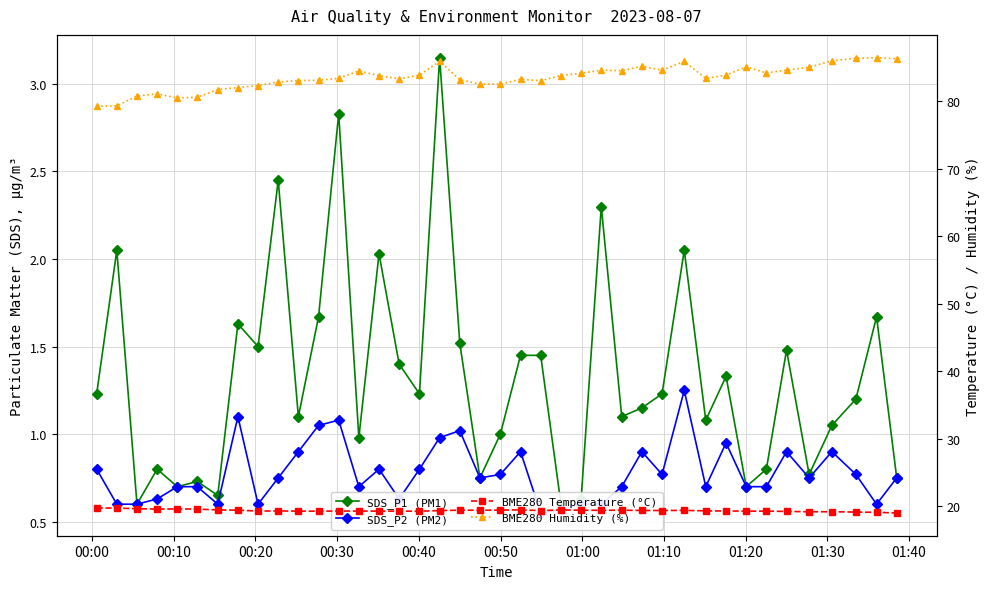

True or false: SDS_P1 (PM1) and BME280 Temperature (°C) intersect in this chart.

False